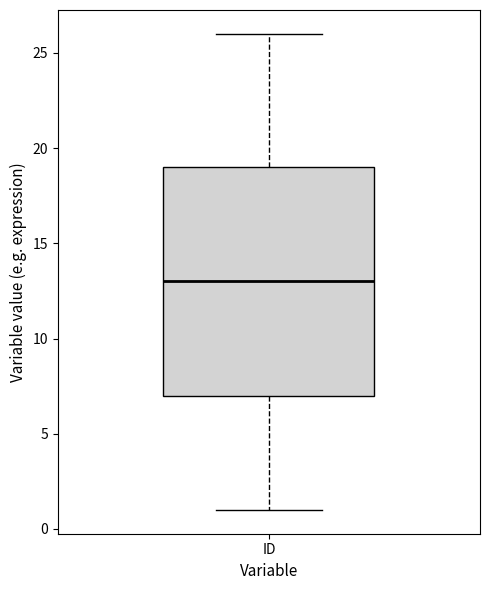

Transcribe this box plot: give where the median line is, the range the box spans, and where the two whiskers end, as read against the y-axis. The values are not printed on the chart, so give them approximately, as read against the axis.

median 13, box 7 to 19, whiskers 1 to 26